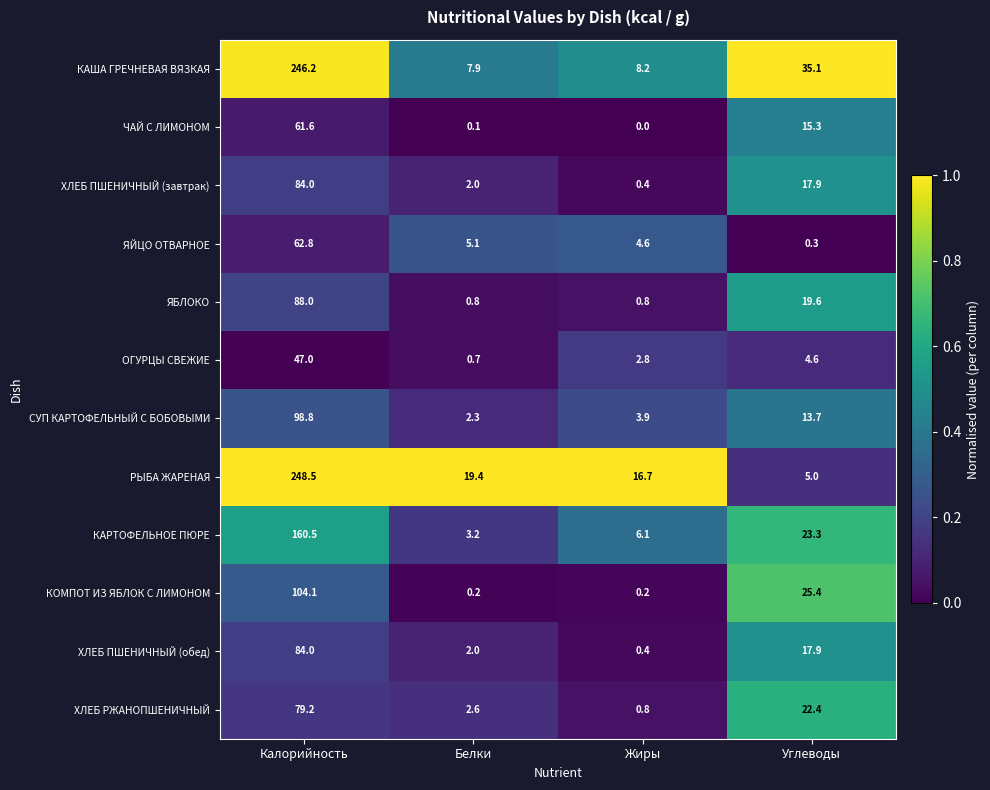

Which series has the largest total across all categories?

КАША ГРЕЧНЕВАЯ ВЯЗКАЯ